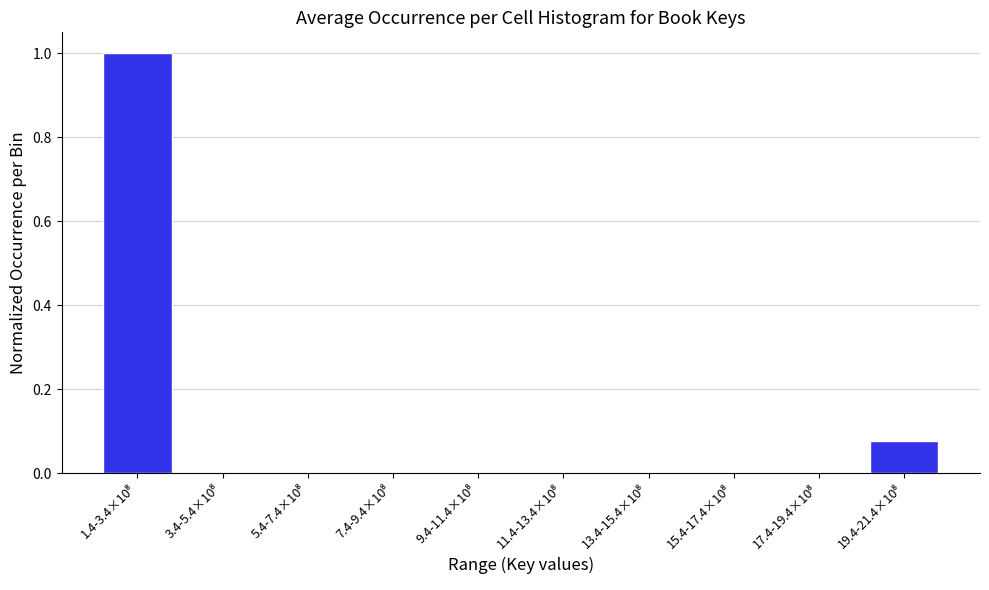

What is the sum of all values?

1.1